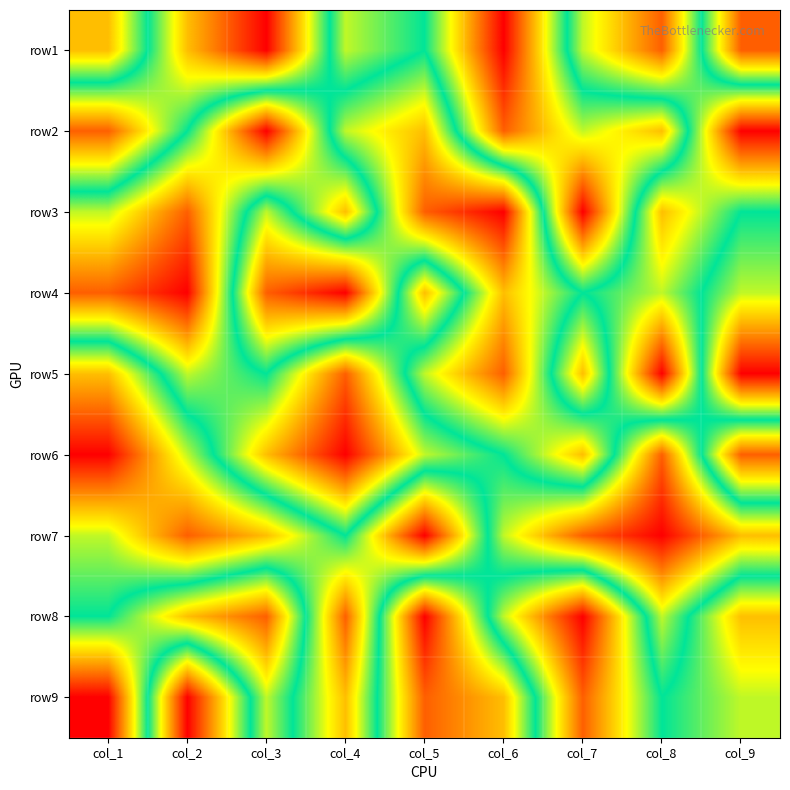

Reading right to left, list all the values displayed in this chart.

row1: col_9=8	col_8=2	col_7=4	col_6=9	col_5=5	col_4=6	col_3=1	col_2=3	col_1=7
row2: col_9=1	col_8=7	col_7=6	col_6=8	col_5=3	col_4=4	col_3=9	col_2=5	col_1=2
row3: col_9=5	col_8=3	col_7=9	col_6=1	col_5=2	col_4=7	col_3=4	col_2=8	col_1=6
row4: col_9=6	col_8=4	col_7=5	col_6=3	col_5=7	col_4=1	col_3=2	col_2=9	col_1=8
row5: col_9=9	col_8=1	col_7=7	col_6=2	col_5=4	col_4=8	col_3=5	col_2=6	col_1=3
row6: col_9=2	col_8=8	col_7=3	col_6=5	col_5=6	col_4=9	col_3=7	col_2=4	col_1=1
row7: col_9=7	col_8=9	col_7=8	col_6=6	col_5=1	col_4=5	col_3=3	col_2=2	col_1=4
row8: col_9=3	col_8=6	col_7=1	col_6=4	col_5=9	col_4=2	col_3=8	col_2=7	col_1=5
row9: col_9=4	col_8=5	col_7=2	col_6=7	col_5=8	col_4=3	col_3=6	col_2=1	col_1=9